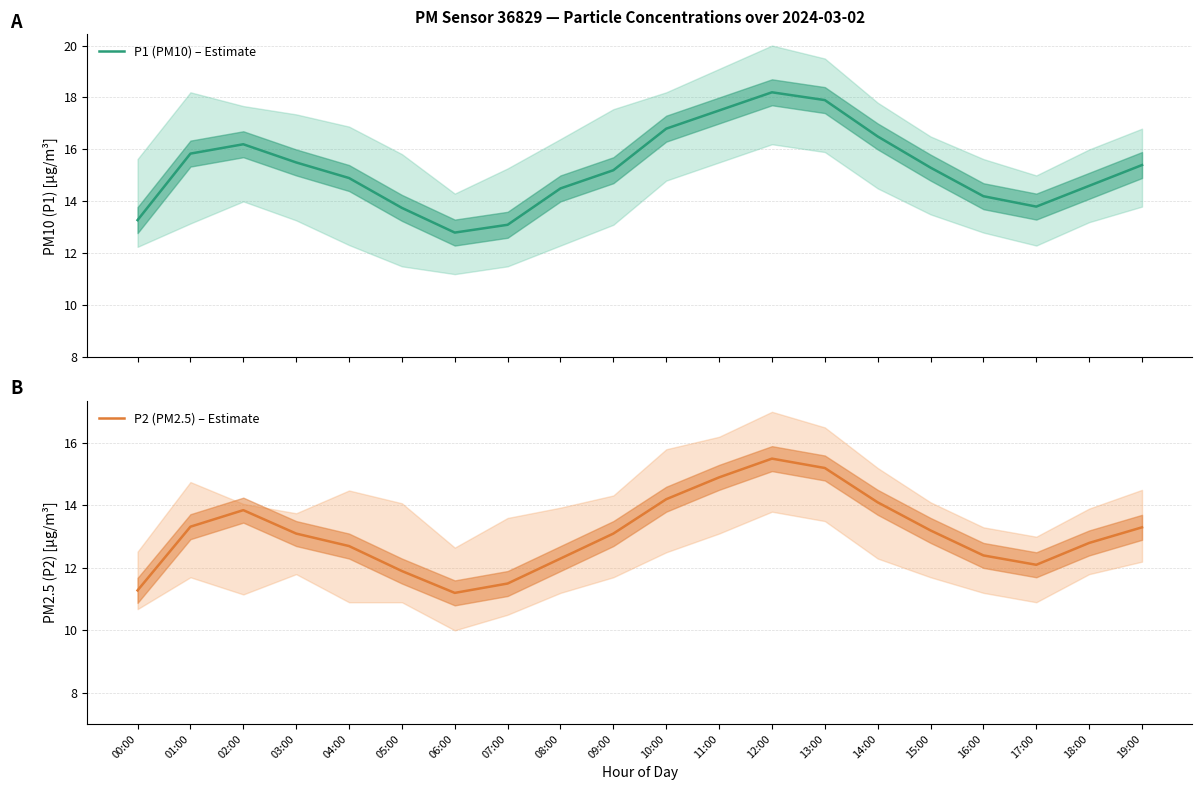

What is the average value of the P2 (PM2.5) – Estimate series?

13.1